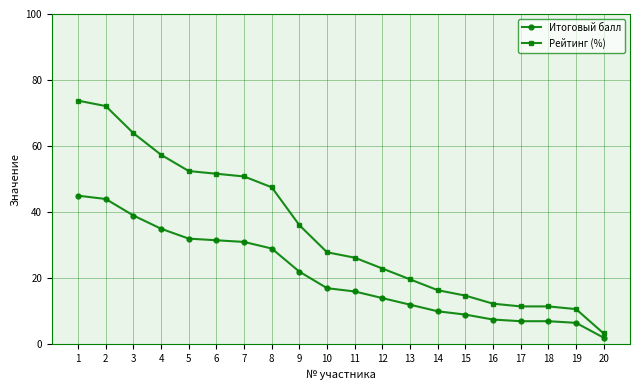

What is the difference between the highest and lowest values at 8?

18.5